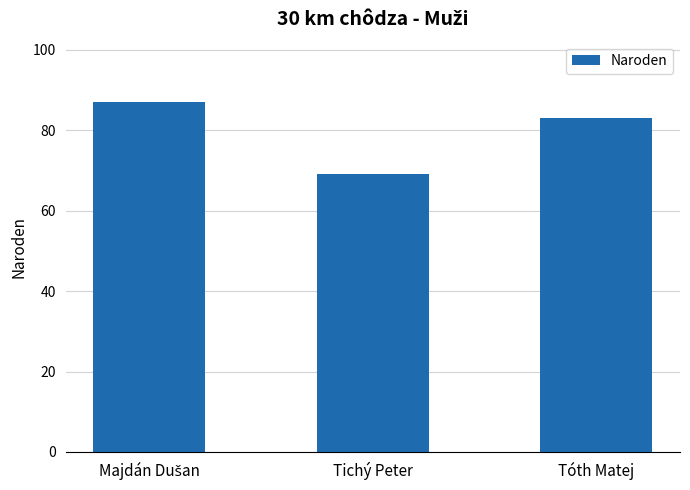

At which label is the value closest to 78?

Tóth Matej